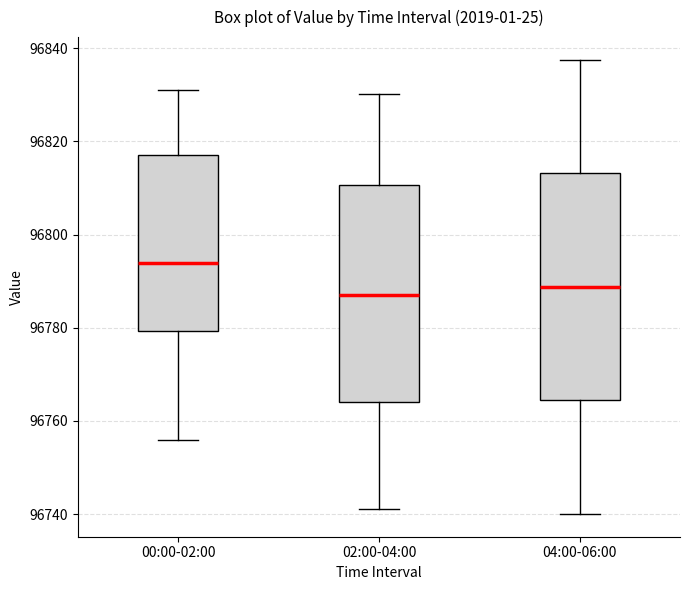

Where does the median line of the box for 02:00-04:00 sit on the y-axis? The values are not printed on the chart, so give them approximately, as read against the axis.

96786